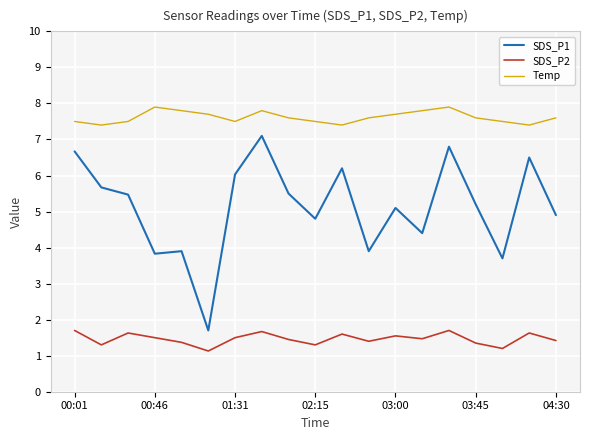

What is the greatest value displayed?

7.9